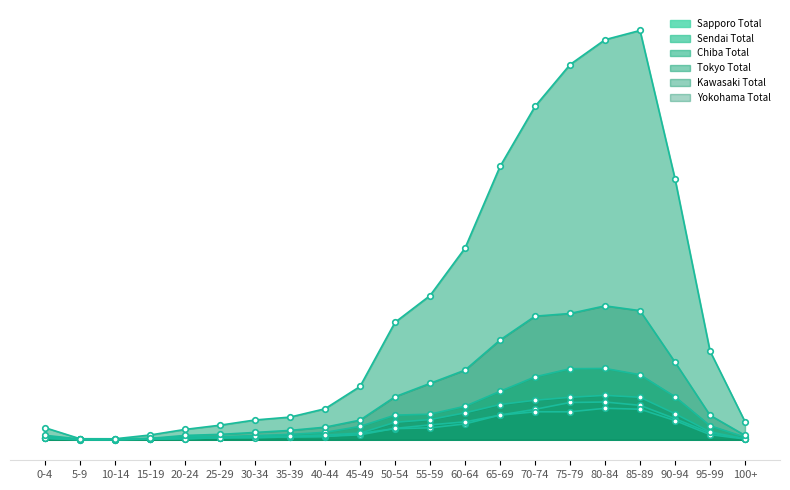

At which category does Sendai Total reach its first local valley?

10-14